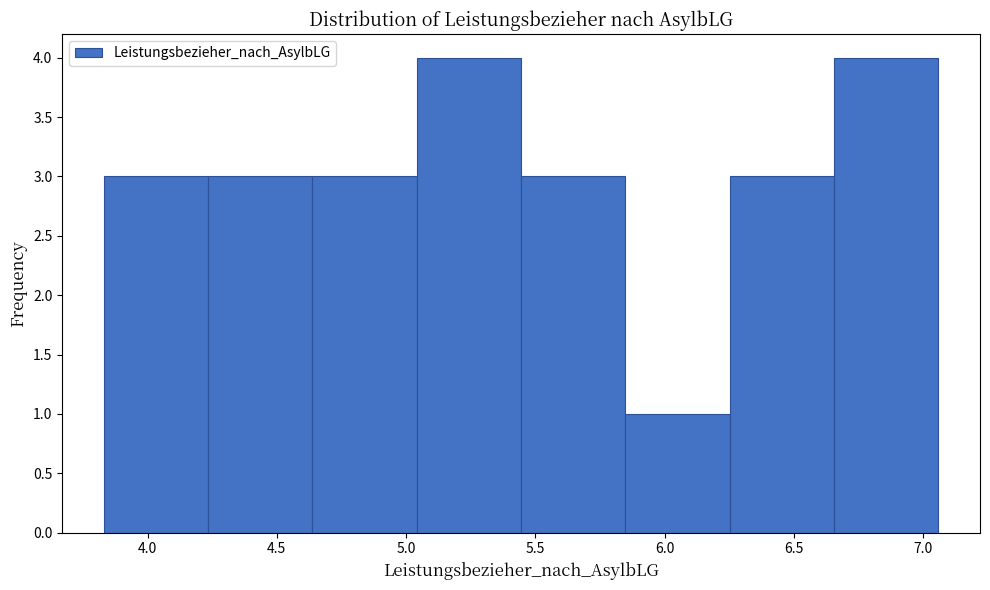

How tall is the bar that spans 5.85 to 6.25 on the x-axis? Neither the bar edges nor the heights are printed on the chart, so give them approximately, as read against the axes.

1